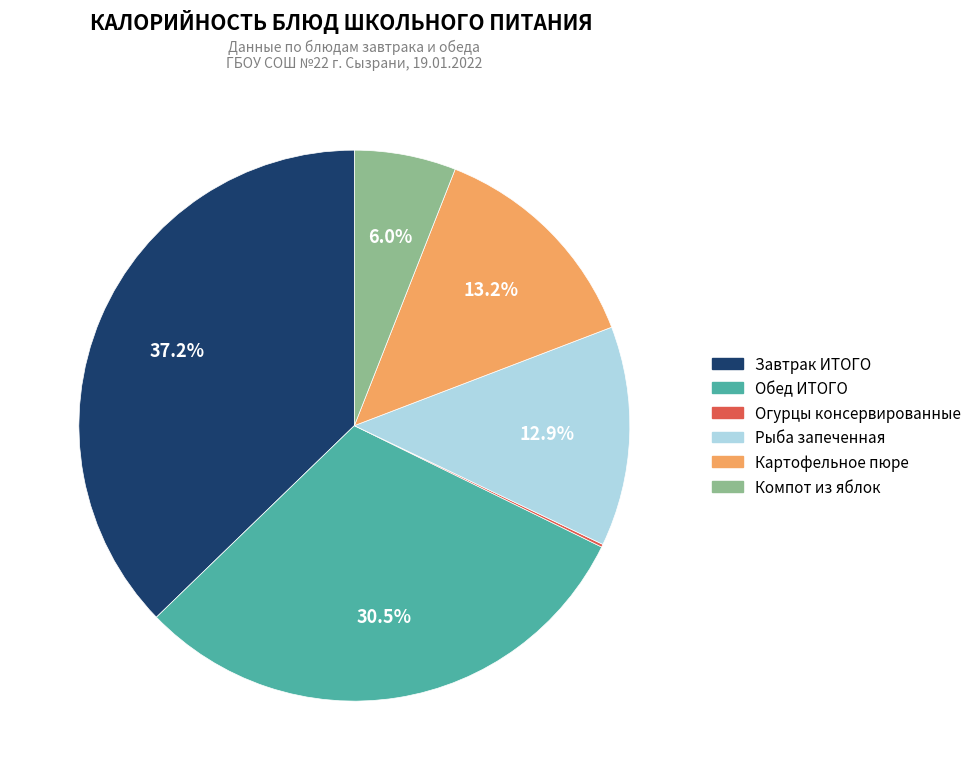

How many slices are in this pie chart?

6